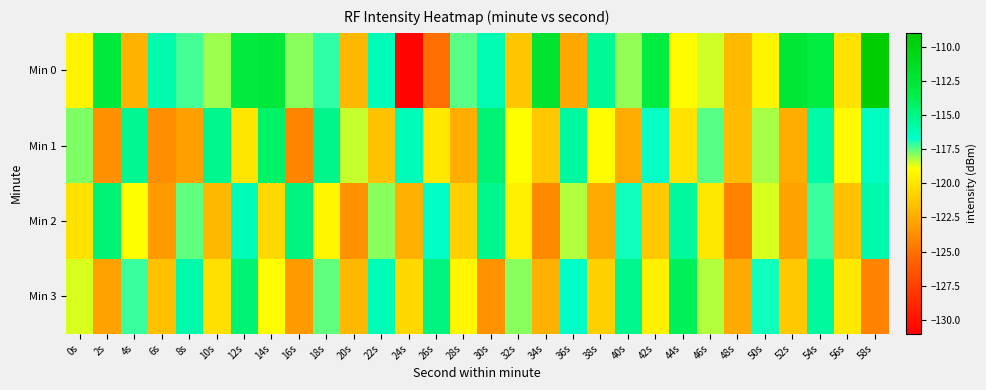

Reading right to left, transcribe all the data shown in this chart.

Min 0: 58s=-109.2	56s=-120.1	54s=-113.3	52s=-112.5	50s=-119.4	48s=-121.9	46s=-118.5	44s=-119.0	42s=-113.2	40s=-118.0	38s=-115.4	36s=-122.6	34s=-112.1	32s=-121.4	30s=-116.1	28s=-117.5	26s=-125.1	24s=-130.7	22s=-116.2	20s=-121.9	18s=-117.1	16s=-117.9	14s=-112.8	12s=-113.1	10s=-118.1	8s=-117.3	6s=-116.0	4s=-122.2	2s=-113.0	0s=-119.4
Min 1: 58s=-116.5	56s=-119.1	54s=-115.8	52s=-122.5	50s=-118.1	48s=-121.8	46s=-117.5	44s=-120.1	42s=-116.8	40s=-122.5	38s=-119.0	36s=-115.7	34s=-121.2	32s=-118.9	30s=-114.6	28s=-122.3	26s=-119.9	24s=-116.2	22s=-121.5	20s=-118.4	18s=-115.2	16s=-124.2	14s=-114.3	12s=-120.0	10s=-115.3	8s=-123.0	6s=-123.8	4s=-115.3	2s=-123.6	0s=-117.8
Min 2: 58s=-115.9	56s=-121.6	54s=-117.2	52s=-122.9	50s=-118.6	48s=-124.2	46s=-119.9	44s=-115.6	42s=-121.2	40s=-116.9	38s=-122.6	36s=-118.2	34s=-123.9	32s=-119.6	30s=-115.2	28s=-120.9	26s=-116.6	24s=-122.2	22s=-117.9	20s=-123.6	18s=-119.2	16s=-114.9	14s=-120.6	12s=-116.2	10s=-121.9	8s=-117.6	6s=-123.2	4s=-118.9	2s=-114.6	0s=-120.1
Min 3: 58s=-124.2	56s=-119.9	54s=-115.6	52s=-121.2	50s=-116.9	48s=-122.6	46s=-118.2	44s=-113.9	42s=-119.6	40s=-115.2	38s=-120.9	36s=-116.6	34s=-122.2	32s=-117.9	30s=-123.6	28s=-119.2	26s=-114.9	24s=-120.6	22s=-116.2	20s=-121.9	18s=-117.6	16s=-123.2	14s=-118.9	12s=-114.6	10s=-120.2	8s=-115.9	6s=-121.6	4s=-117.2	2s=-122.9	0s=-118.6